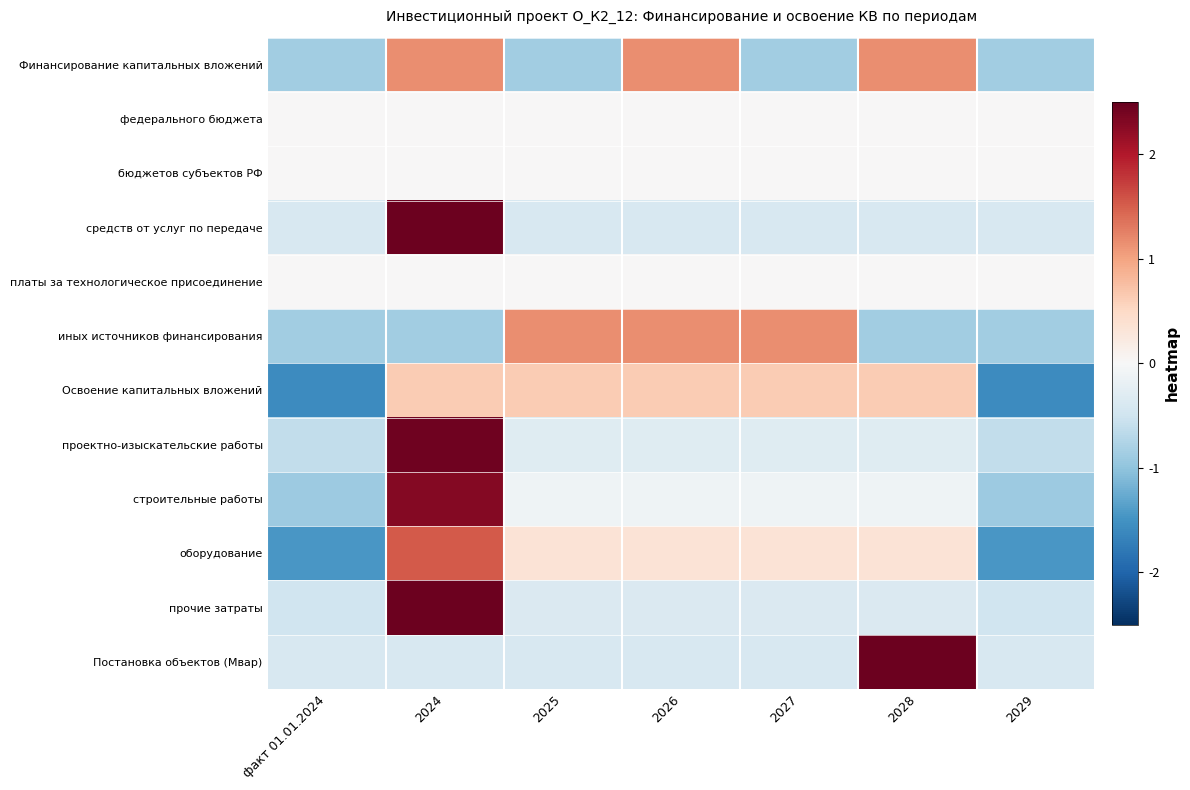

What is the greatest value displayed?

2.4